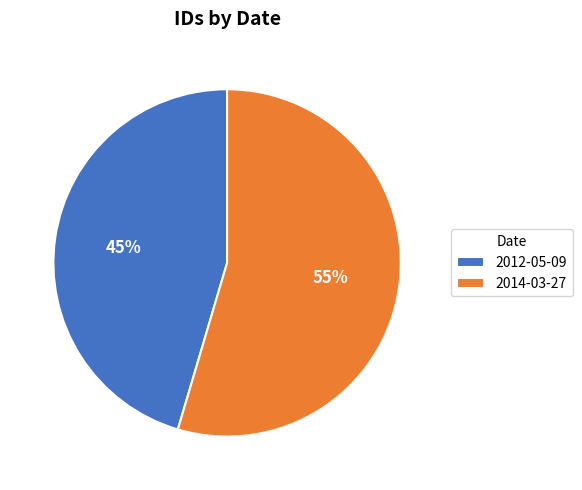

What is the majority slice?

2014-03-27